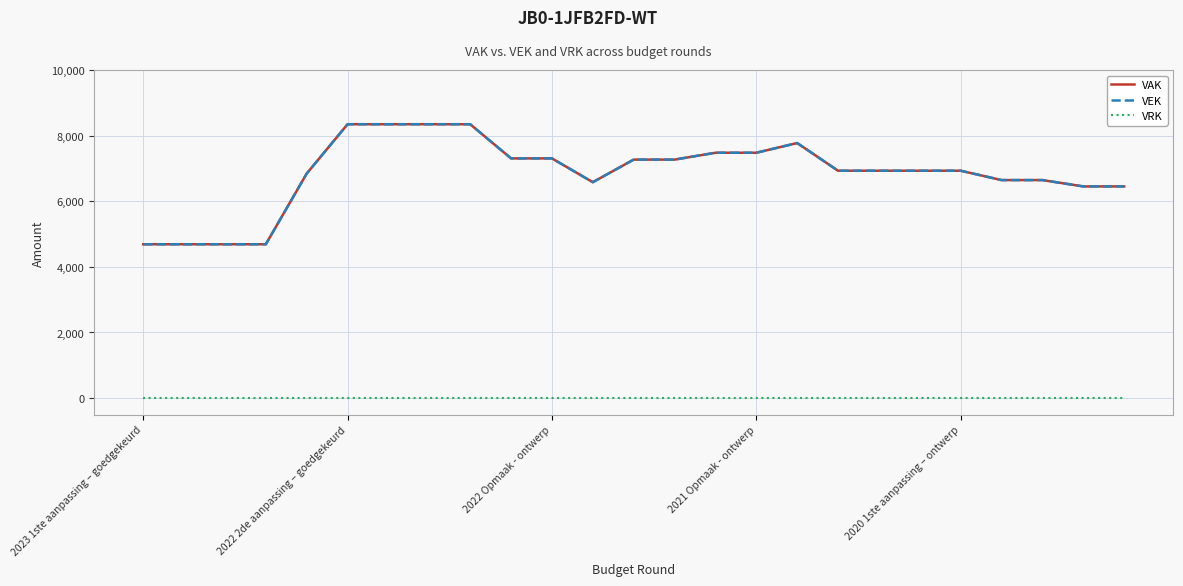

Which category has the highest value in the VAK series?

2022 2de aanpassing – goedgekeurd